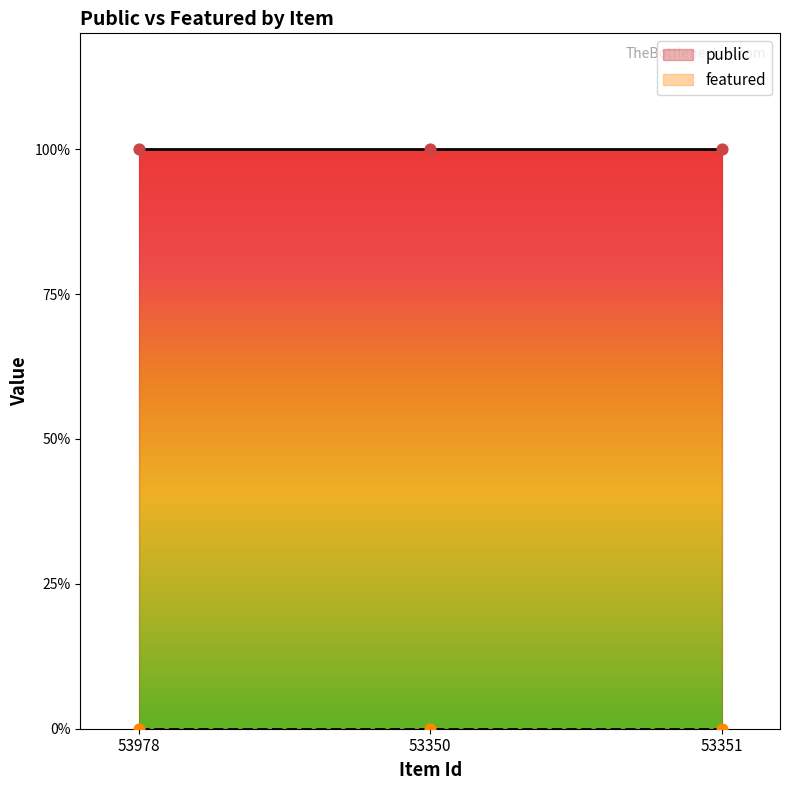

Which series has the largest total across all categories?

public